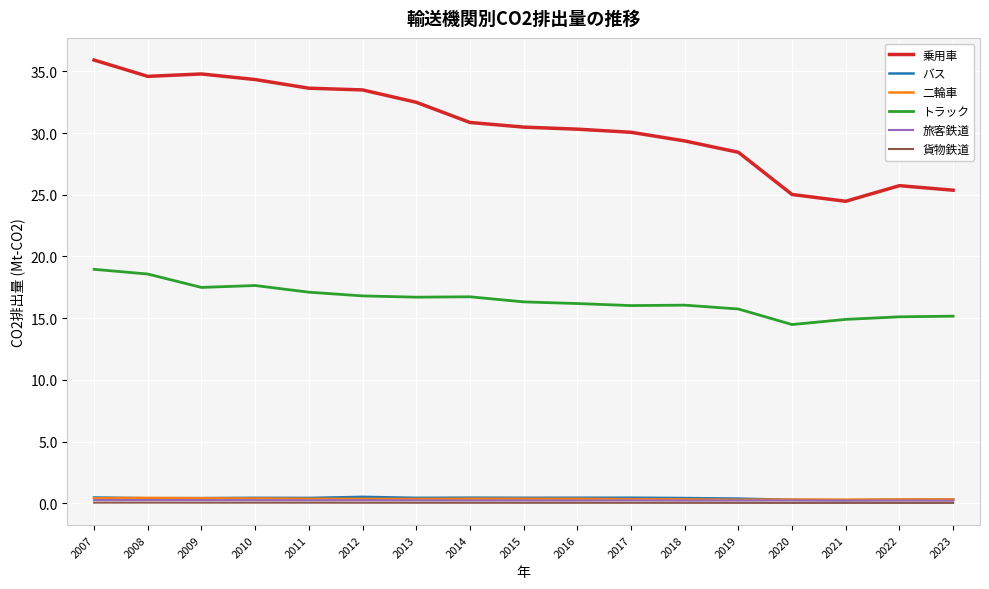

True or false: 乗用車 and バス intersect in this chart.

False